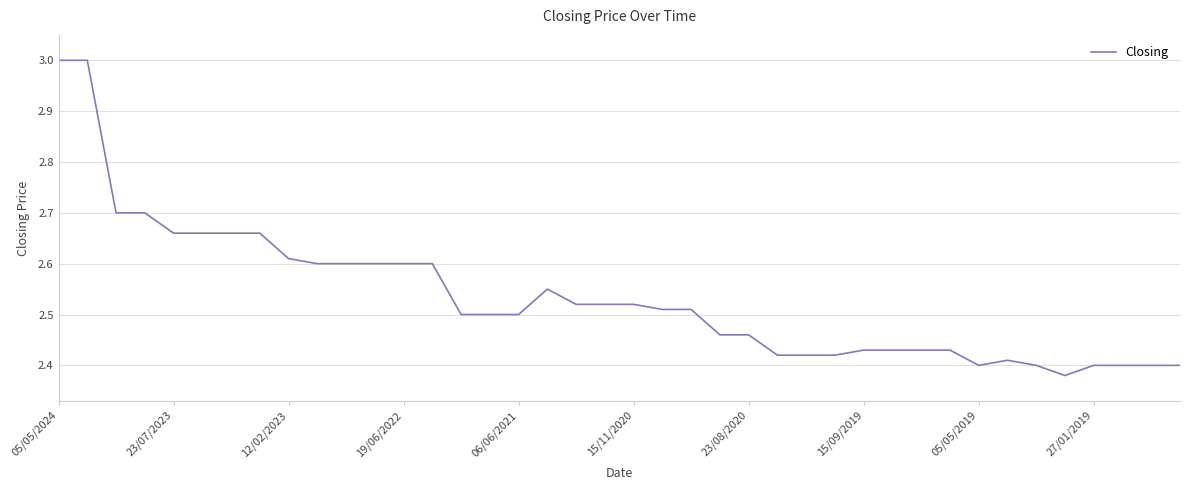

What is the difference between the maximum and minimum values?

0.6